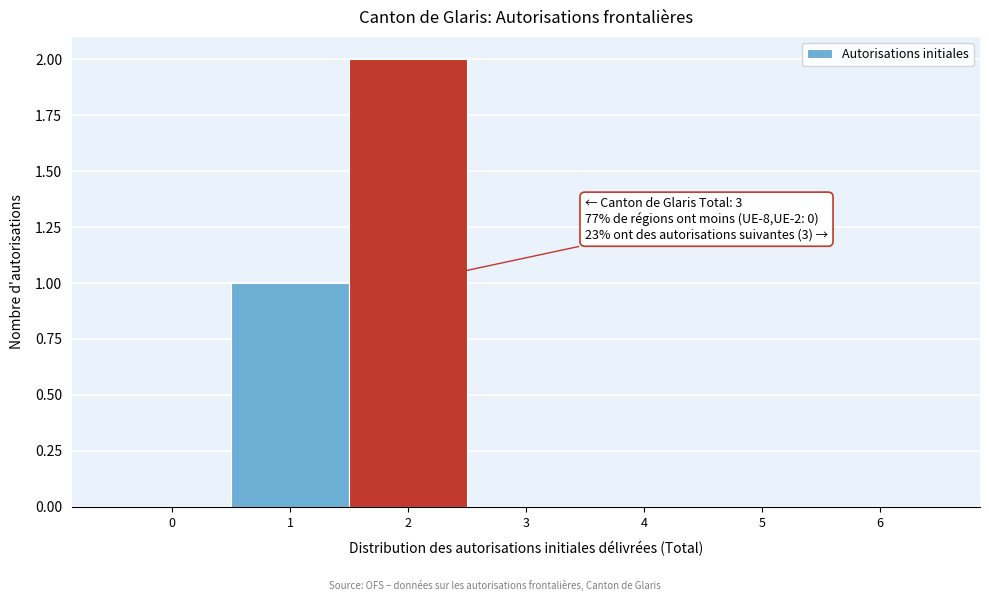

Over which range of the x-axis is the bar tallest?

1.5 to 2.5